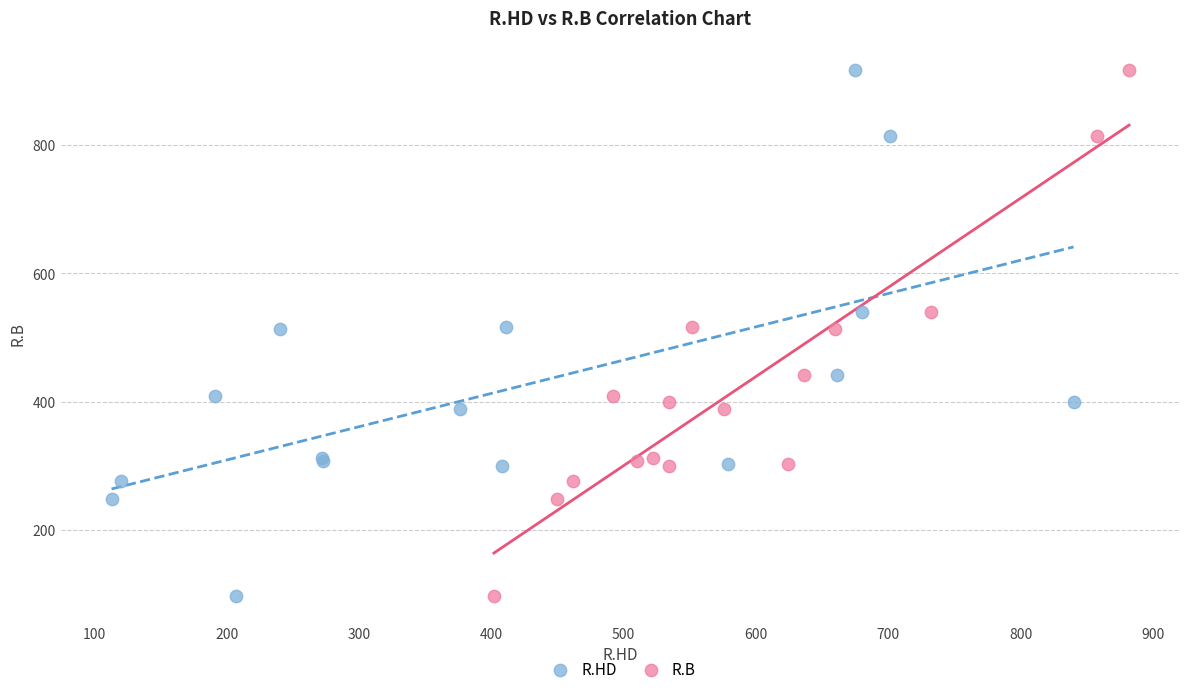

What are all the series names shown in the legend?

R.HD, R.B